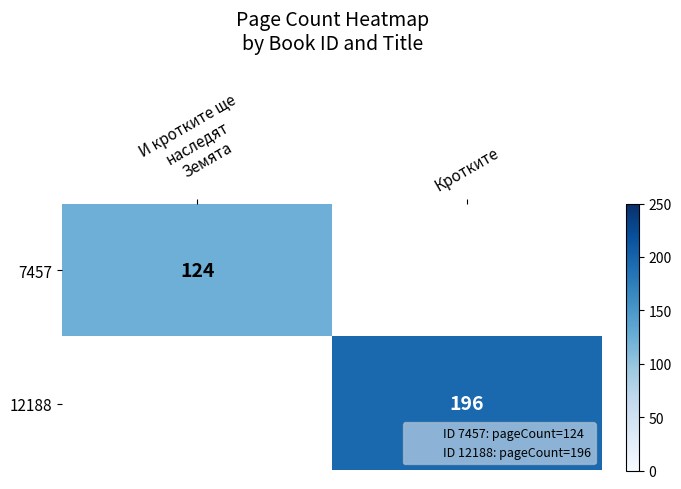

At which category does the chart reach its minimum across all series?

И кротките ще
наследят
Земята